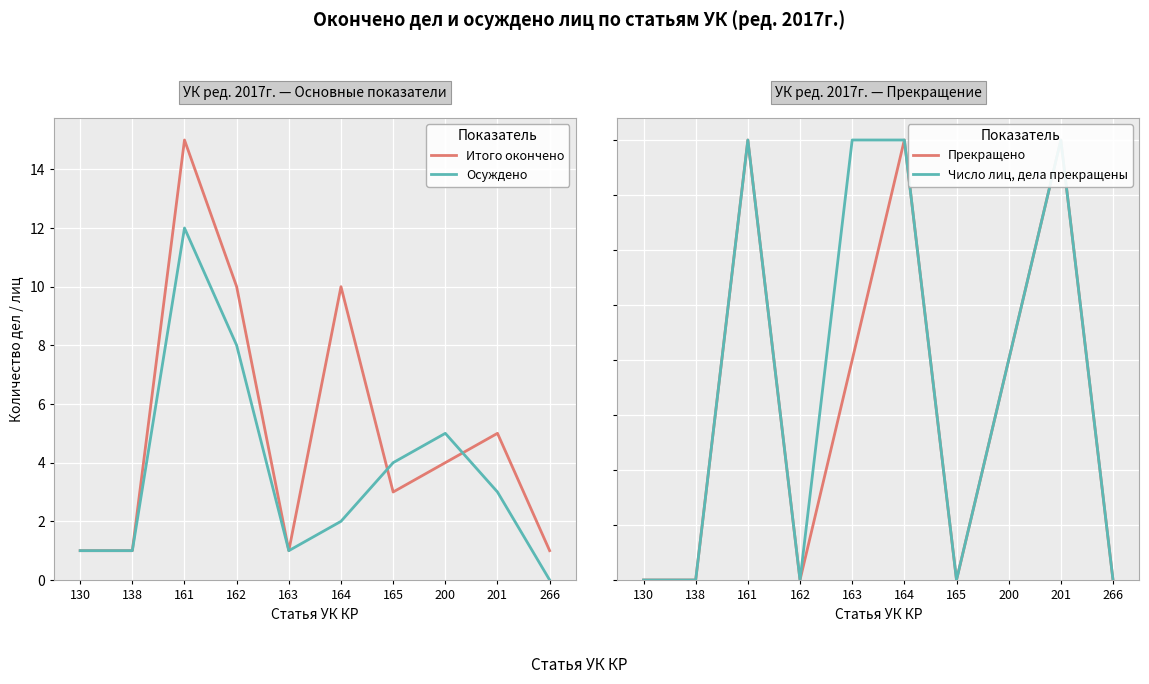

True or false: Осуждено and Прекращено cross at least once.

False